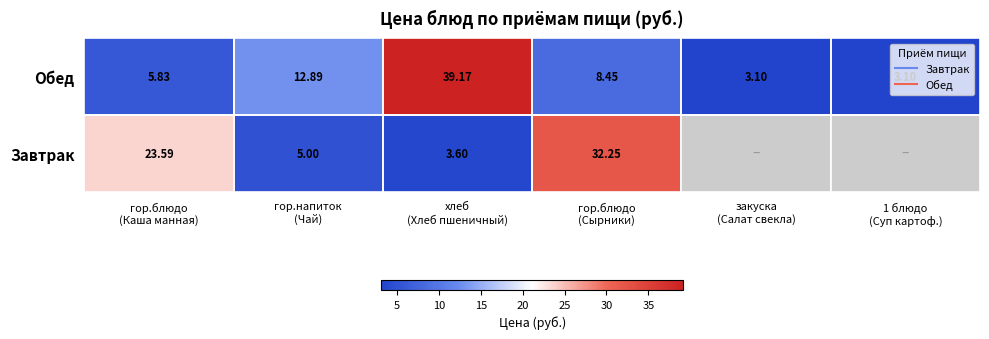

What is the highest value of the Завтрак series?

32.2